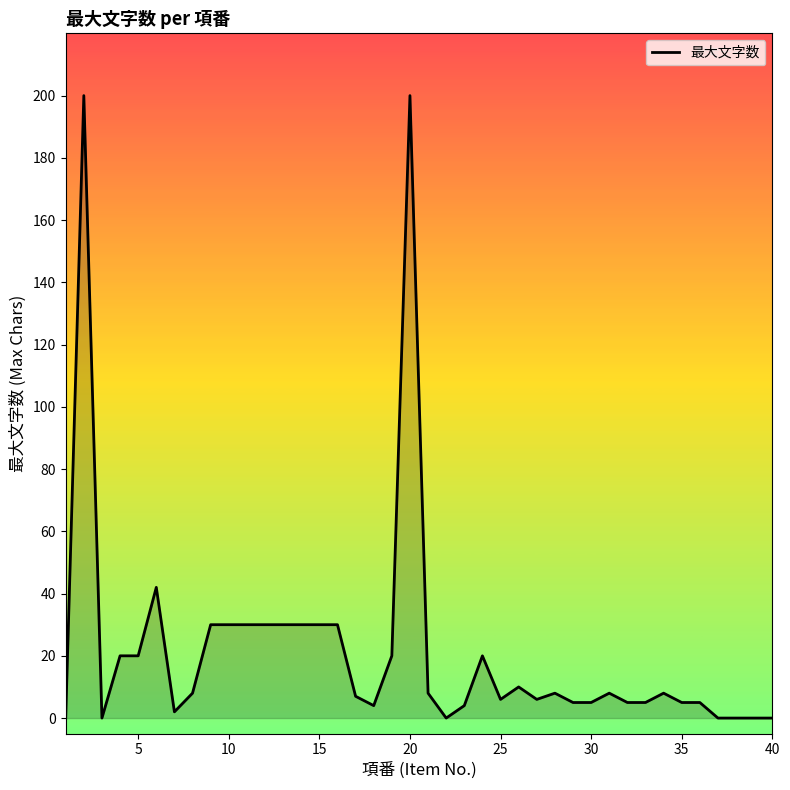

What is the greatest value displayed?

200